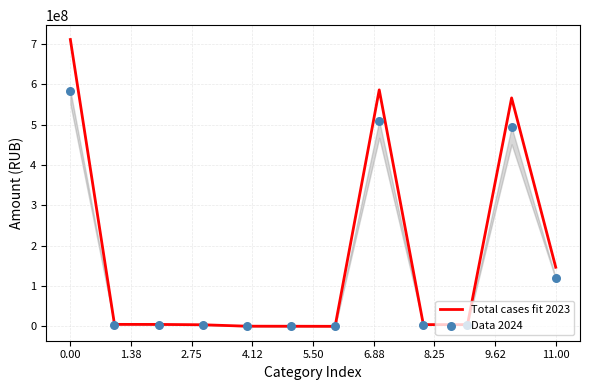

Which series reaches the maximum Y coordinate?

Total cases fit 2023